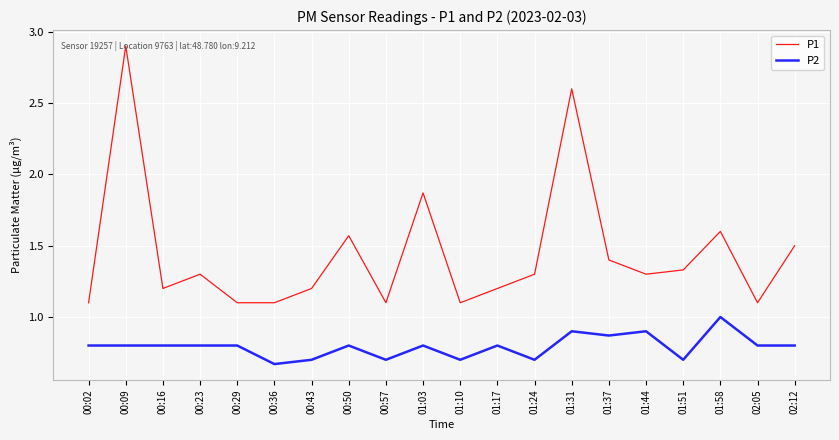

At how many categories does at least one series exceed 1?

20